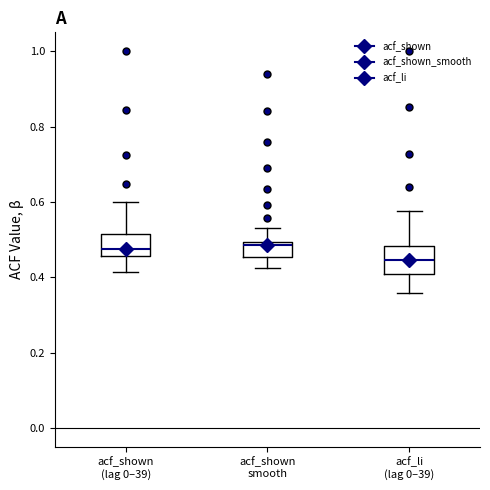

Reading left to right, transcribe this box plot: for each box, give where its median line is, the range the box spans, and where its two whiskers end, as read against the y-axis. The values are not printed on the chart, so give them approximately, as read against the axis.

acf_shown (lag 0–39): median 0.48, box 0.46 to 0.52, whiskers 0.42 to 0.60
acf_shown smooth: median 0.48, box 0.46 to 0.50, whiskers 0.42 to 0.54
acf_li (lag 0–39): median 0.44, box 0.40 to 0.48, whiskers 0.36 to 0.58